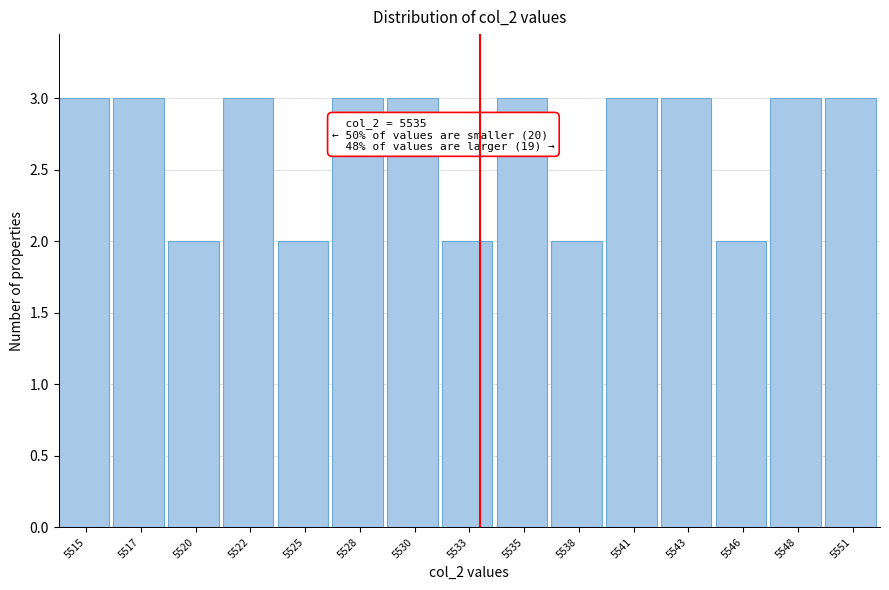

Reading left to right, extract all data points from this chart.

5515=3	5517=3	5520=2	5522=3	5525=2	5528=3	5530=3	5533=2	5535=3	5538=2	5541=3	5543=3	5546=2	5548=3	5551=3